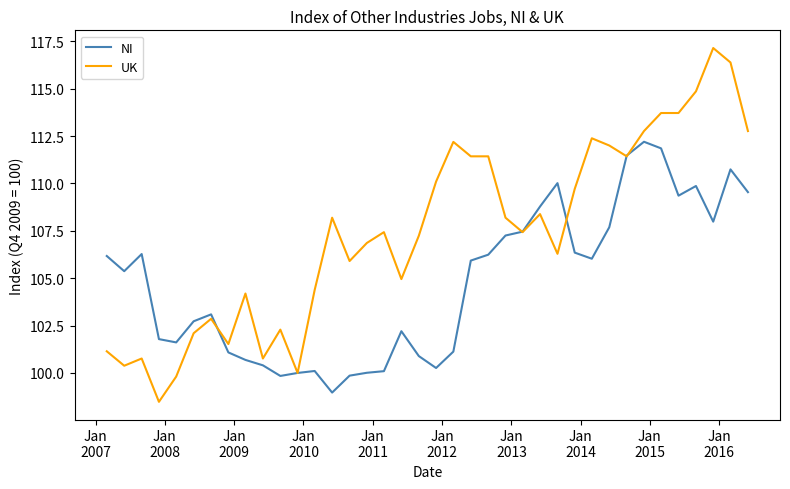

List the series in order of their peak value, highest first.

UK, NI